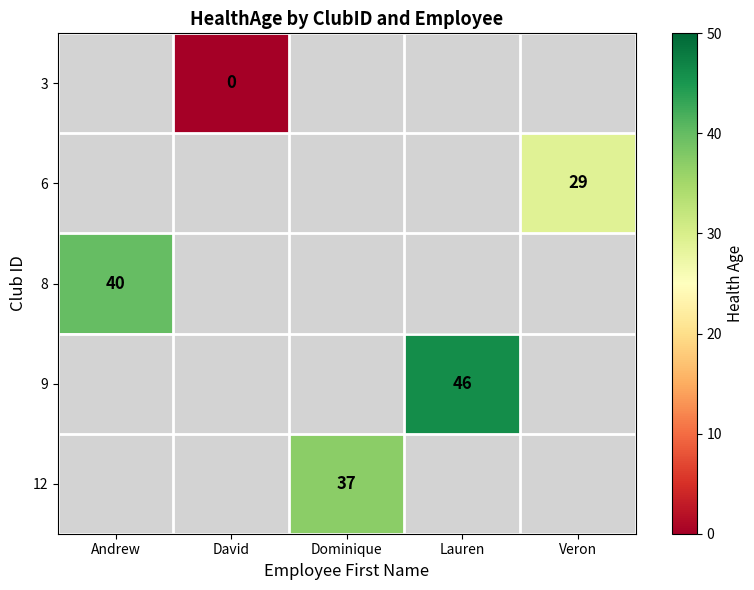

Which has a higher value, Veron or Dominique?

Dominique